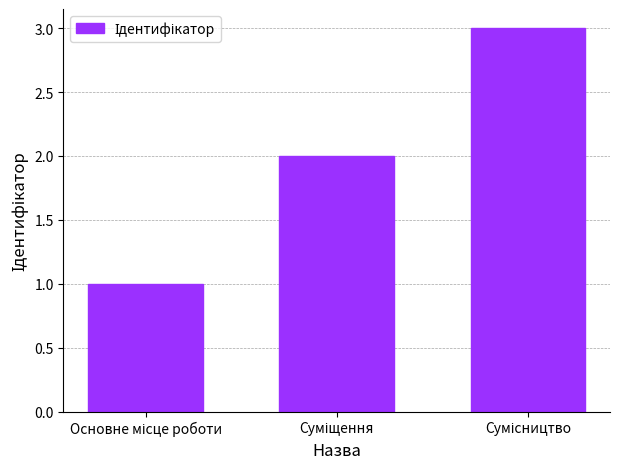

What is the difference between the maximum and second lowest values?

1